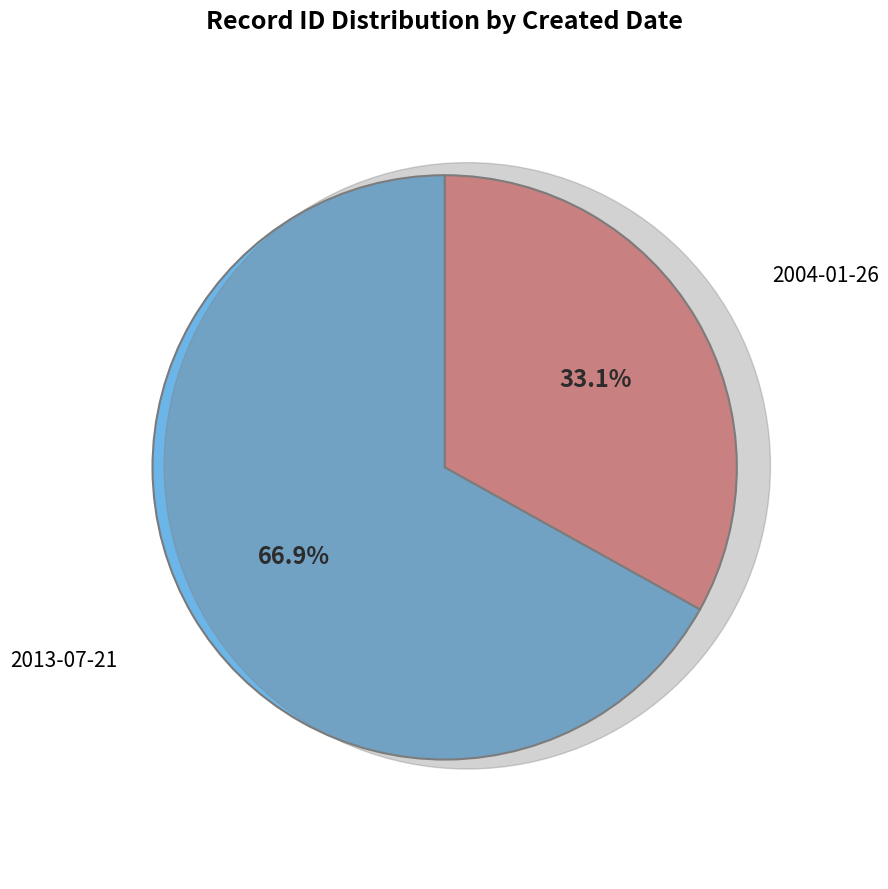

What portion of the pie excludes 2013-07-21?

33.1%